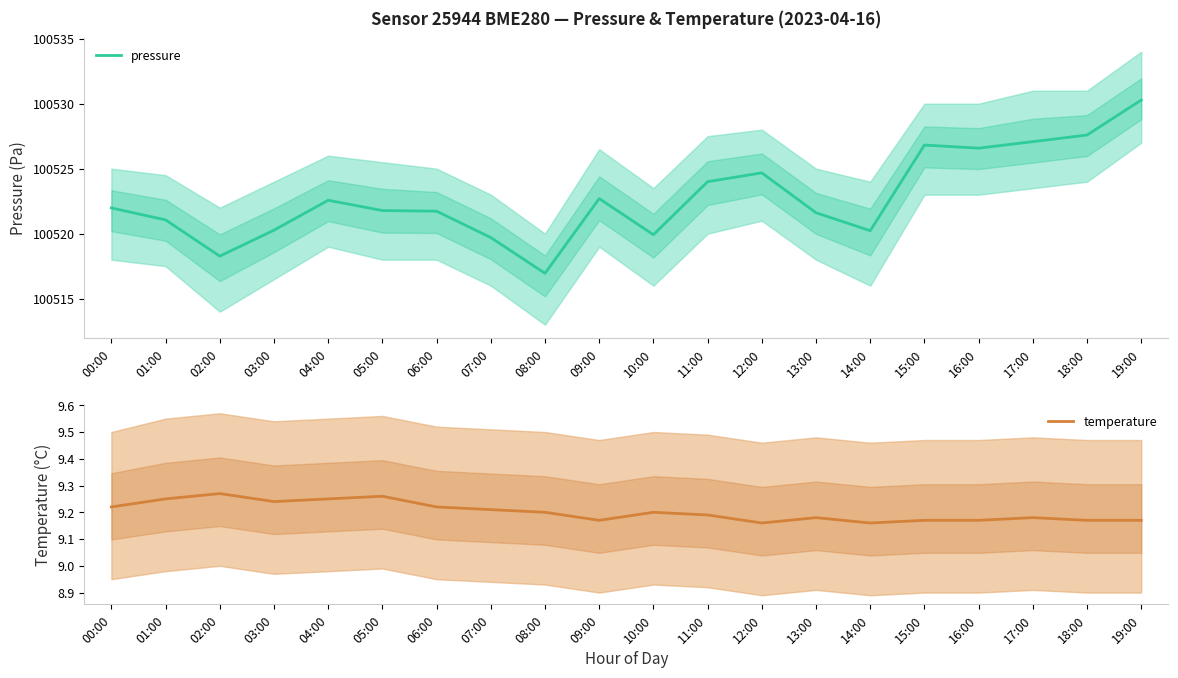

Rank the series by their average value, from highest to lowest.

pressure, temperature